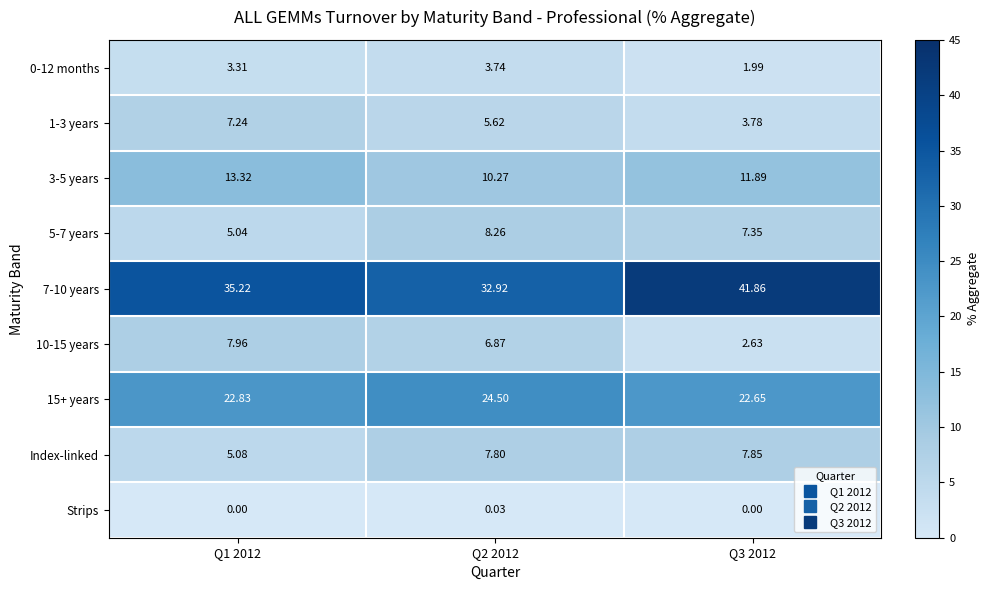

Is the value of 7-10 years at Q3 2012 greater than the value of 10-15 years at Q2 2012?

Yes